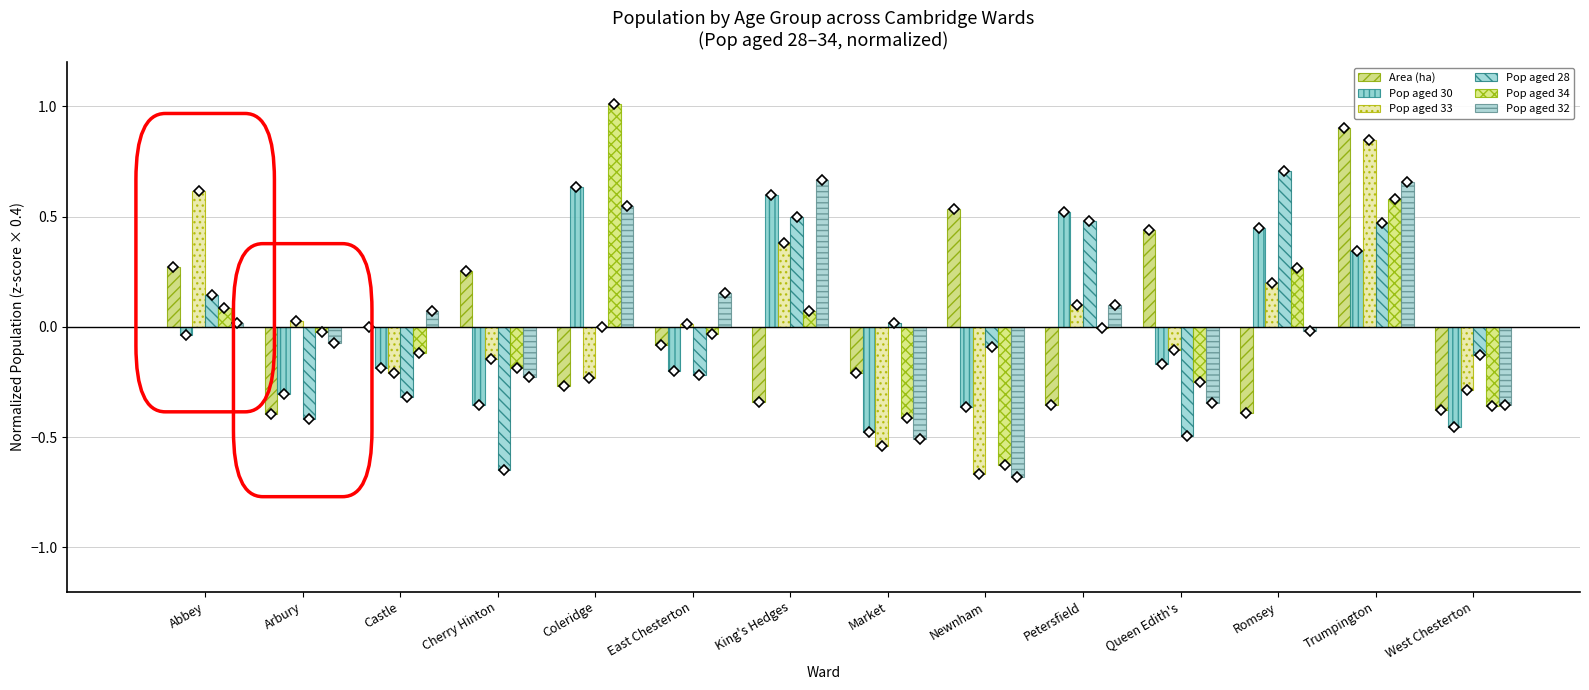

How many negative values does the Area (ha) series have?

8